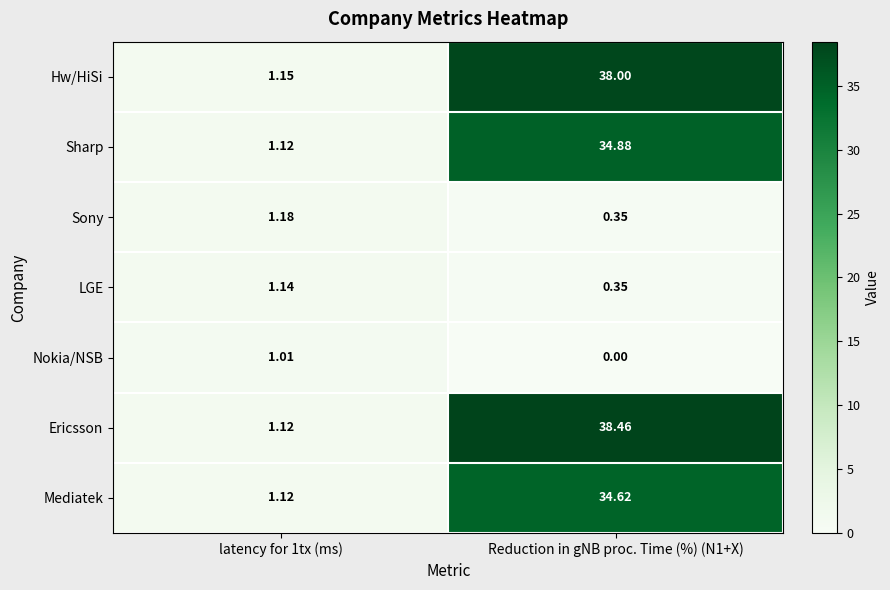

At how many categories does at least one series exceed 12?

1